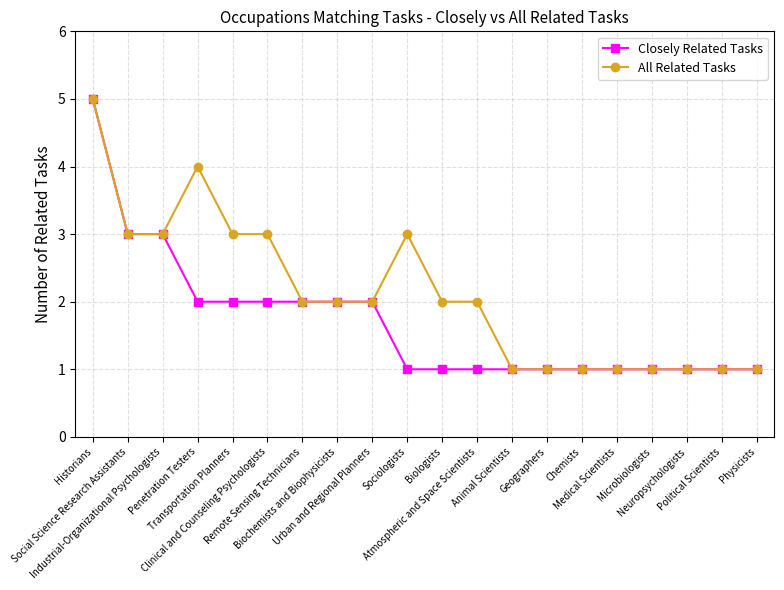

At which category is the sum across all series the highest?

Historians